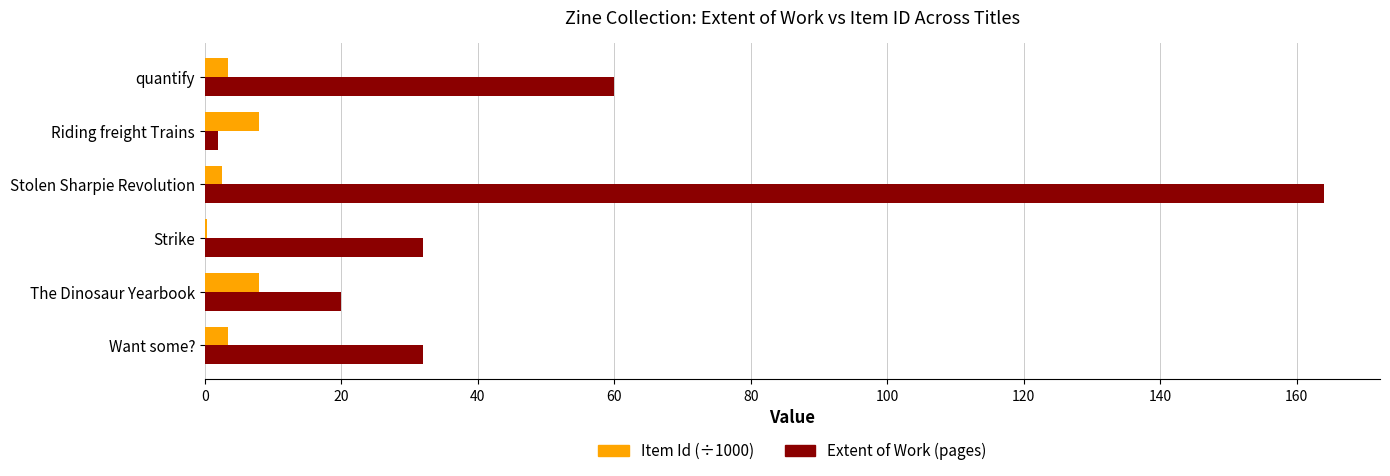

At which category does the chart reach its peak across all series?

Stolen Sharpie Revolution